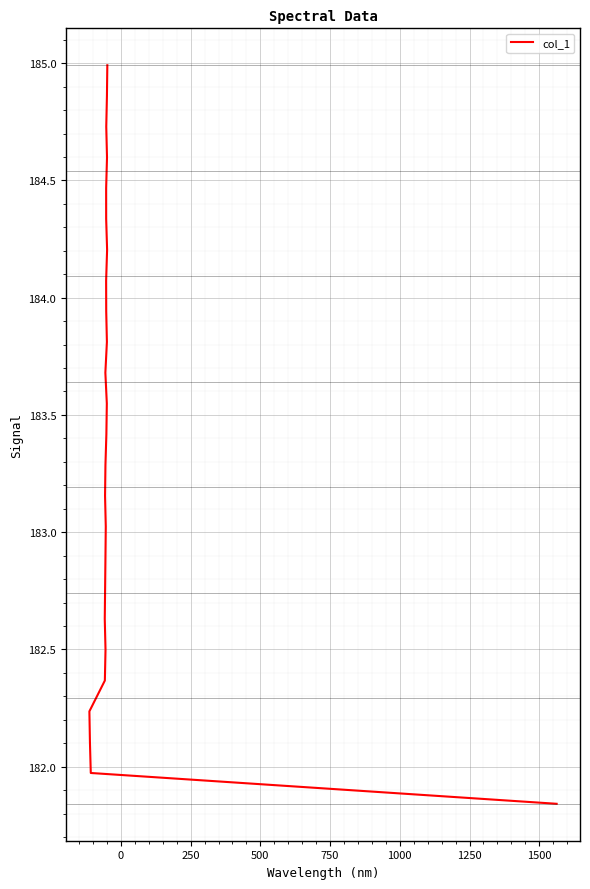

What is the value of the 12th point from the left?

183.3